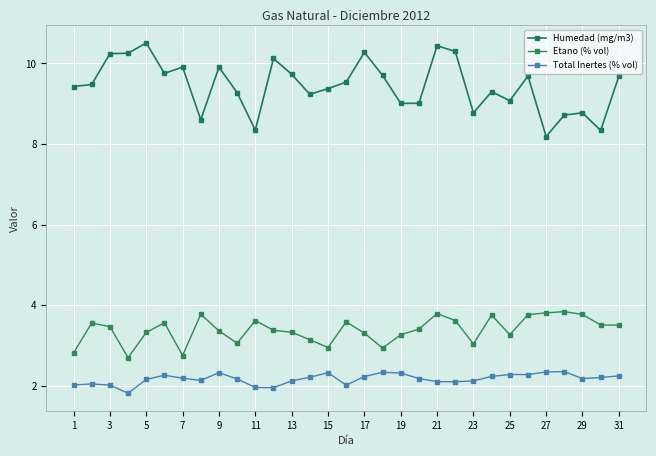

How many interior local peaks does the Total Inertes (% vol) series have?

7